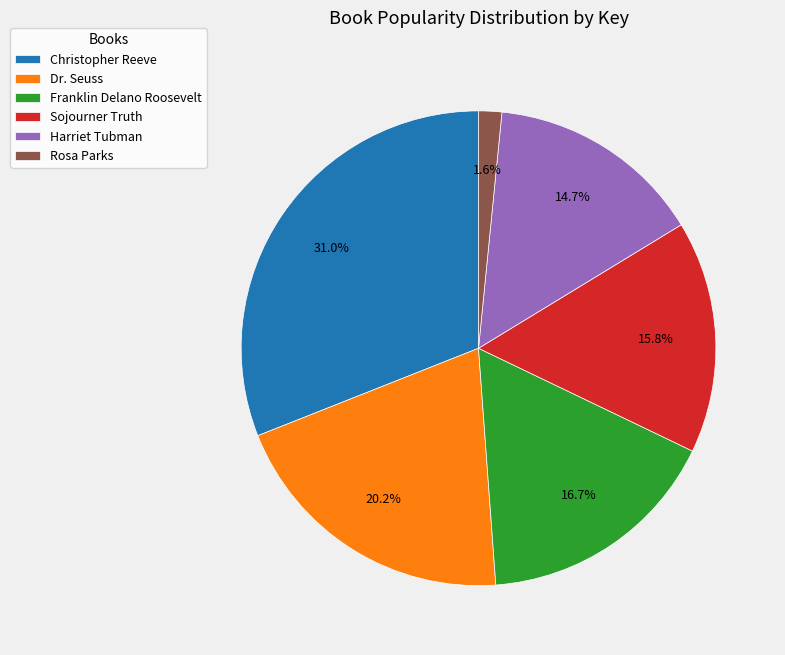

Rank the categories by value from highest to lowest.

Christopher Reeve, Dr. Seuss, Franklin Delano Roosevelt, Sojourner Truth, Harriet Tubman, Rosa Parks